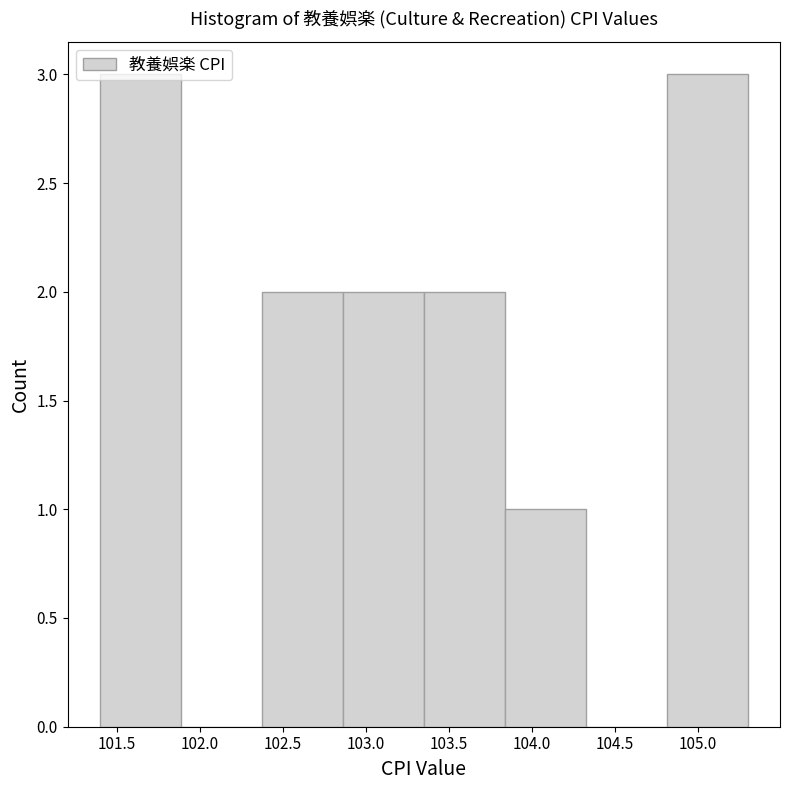

What is the height of the bar covering 101.40 to 101.90 on the x-axis? Neither the bar edges nor the heights are printed on the chart, so give them approximately, as read against the axes.

3